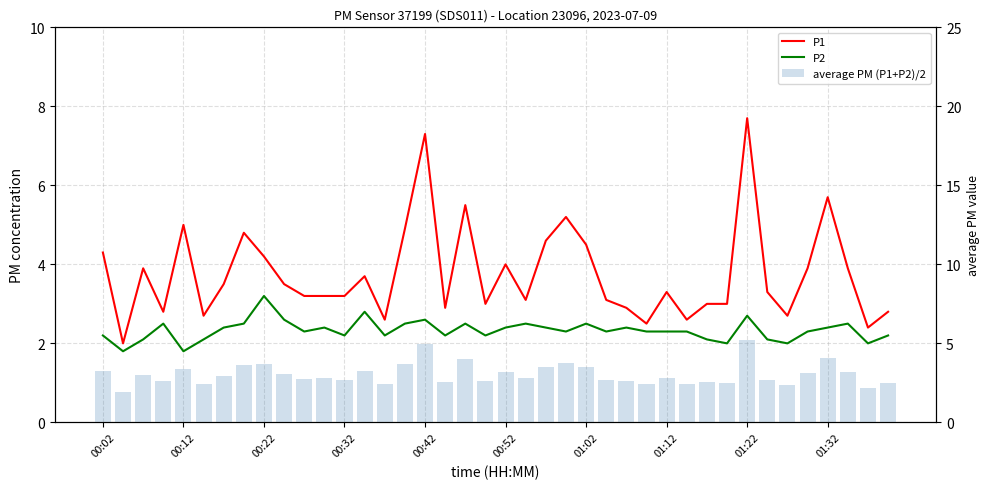

Rank the series by their average value, from highest to lowest.

P1, average PM (P1+P2)/2, P2